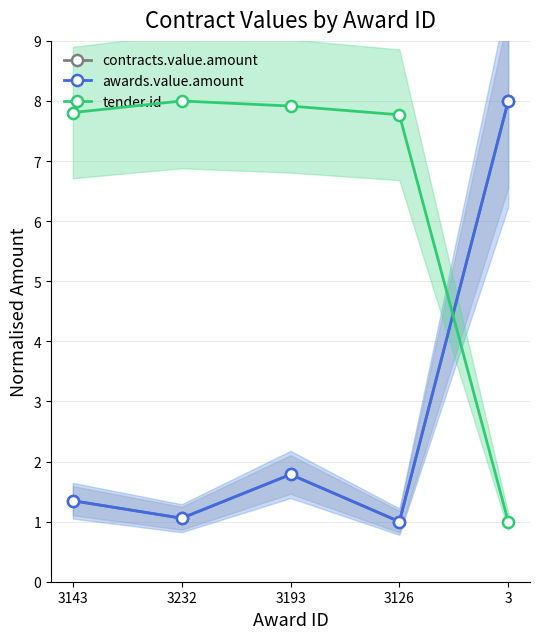

Is it true that awards.value.amount equals 1.1 at 3193?

False